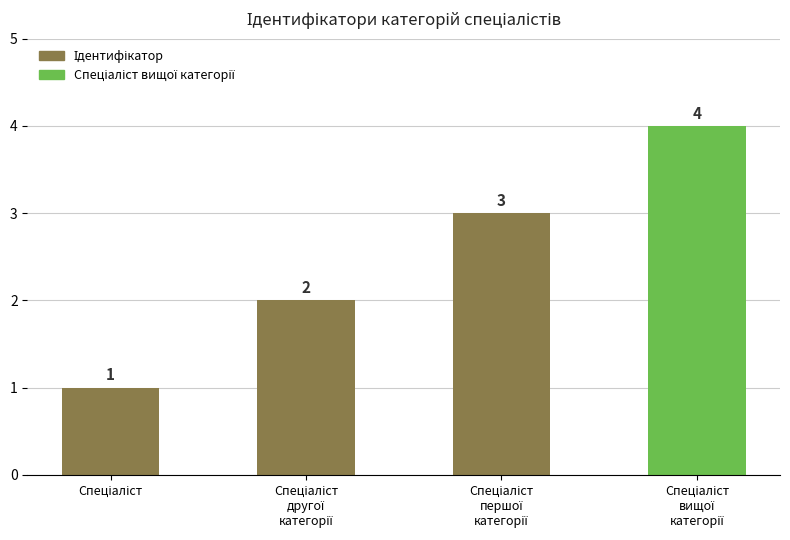

How many distinct data groups are displayed?

1